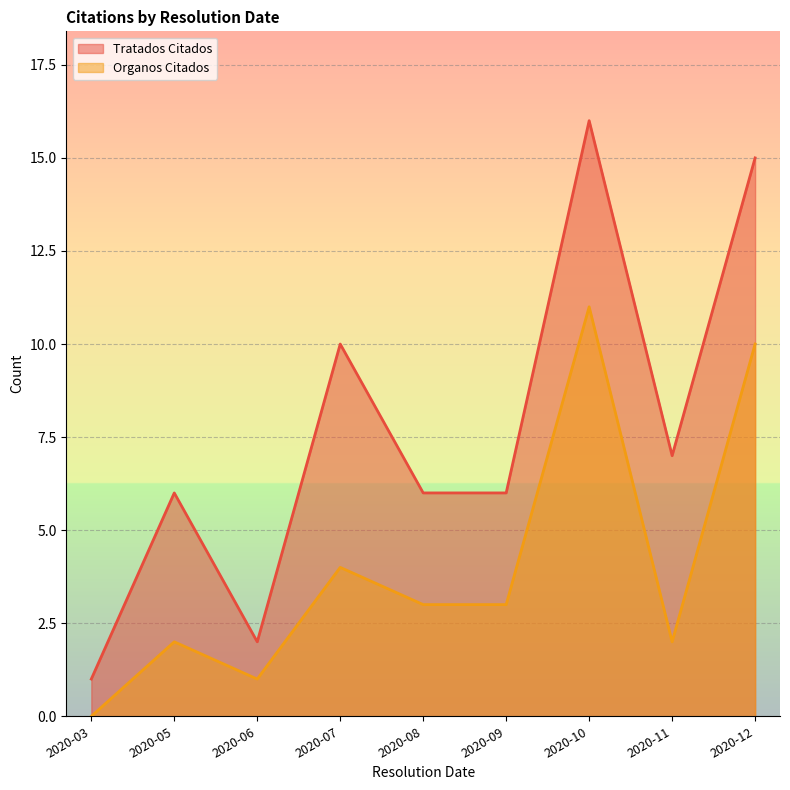

Reading left to right, extract all data points from this chart.

Tratados Citados: 2020-03=1	2020-05=6	2020-06=2	2020-07=10	2020-08=6	2020-09=6	2020-10=16	2020-11=7	2020-12=15
Organos Citados: 2020-03=0	2020-05=2	2020-06=1	2020-07=4	2020-08=3	2020-09=3	2020-10=11	2020-11=2	2020-12=10